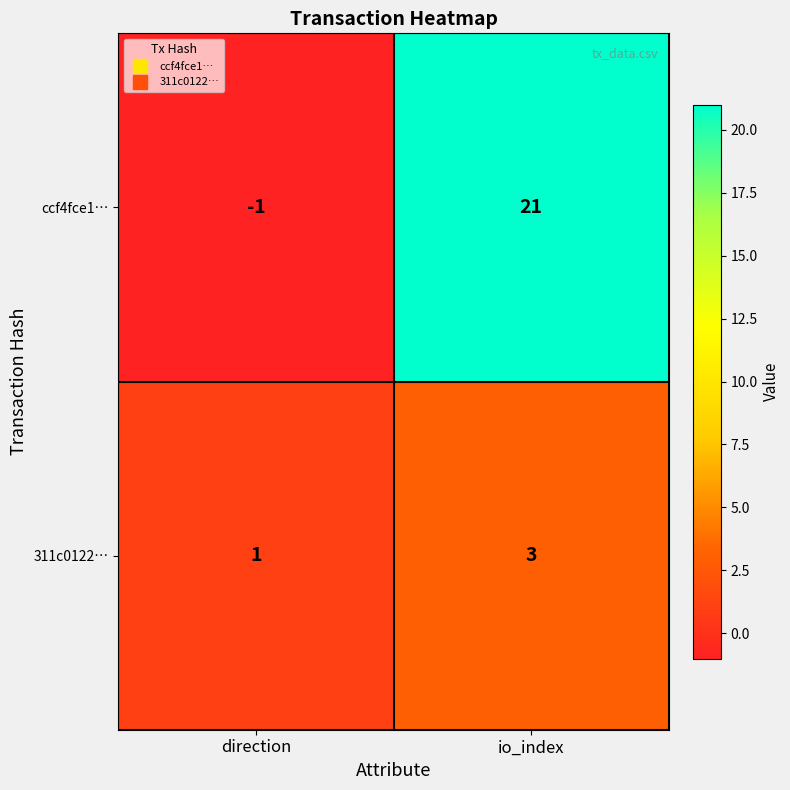

How many data points does each series have?

2